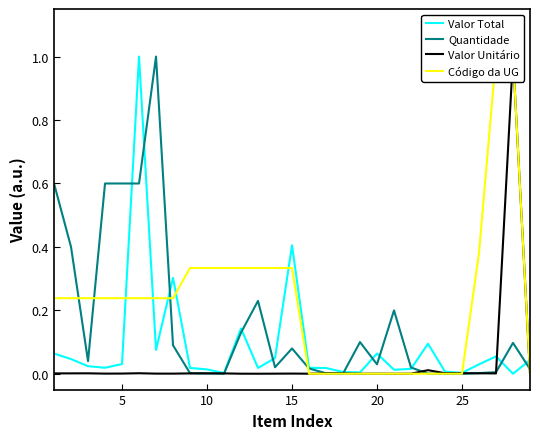

What is the highest value of the Quantidade series?

1.0